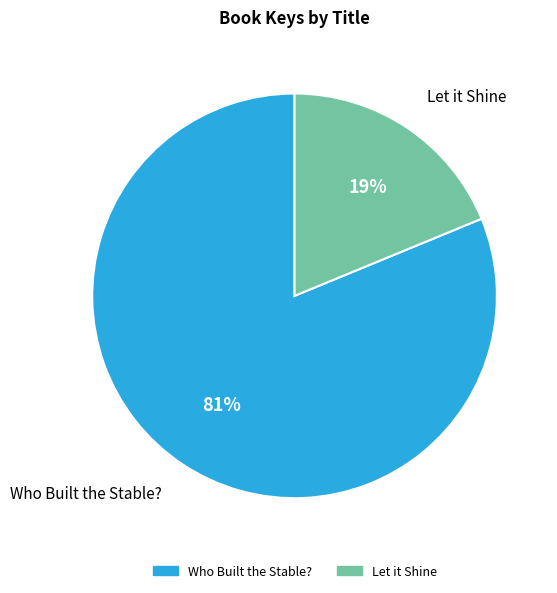

To the nearest percent, what is the difference between the Let it Shine and Who Built the Stable? slice percentages?

62%